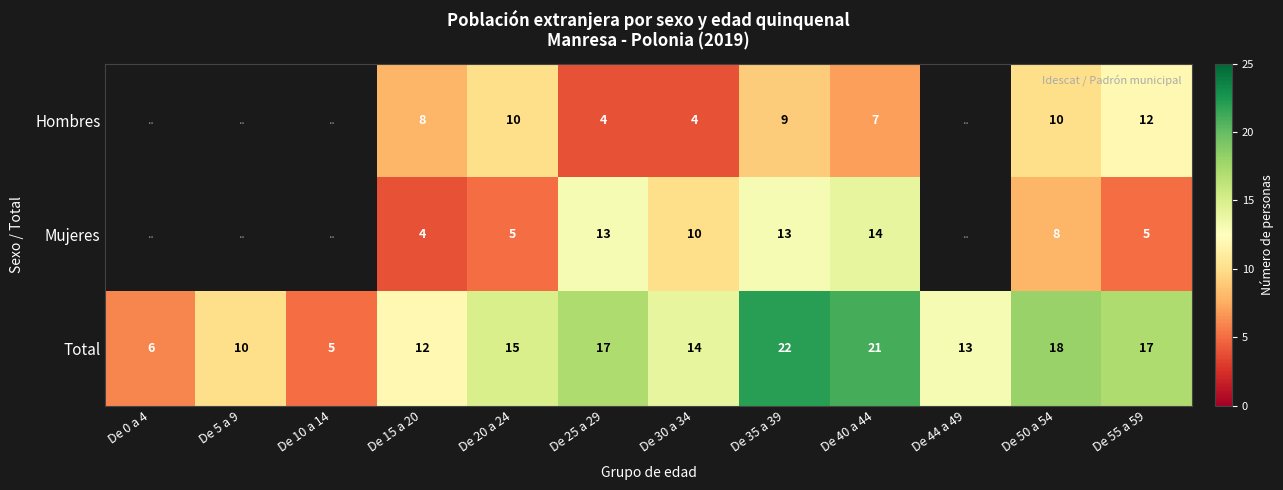

What is the sum of the Total values at De 5 a 9 and De 44 a 49?

23